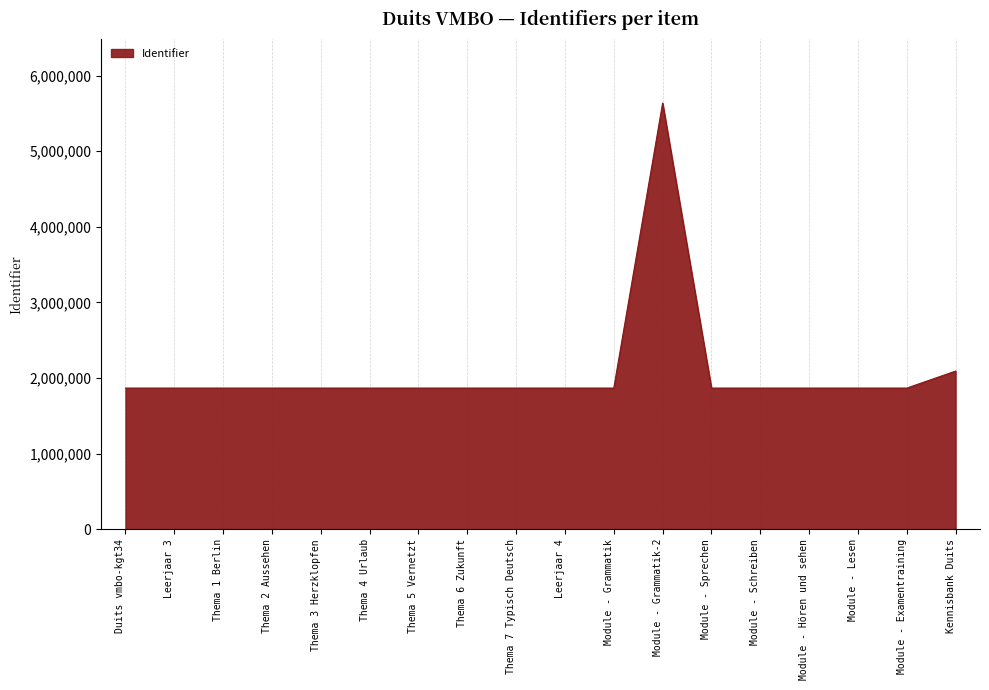

The chart shows a value of 1867371 at Module - Grammatik. True or false?

True